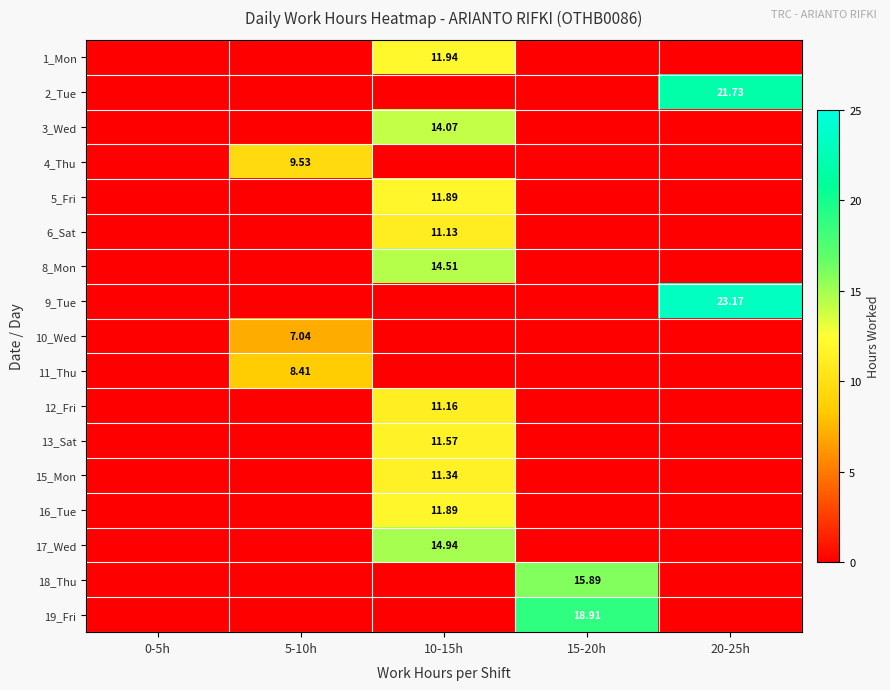

What is the spread (max minus min) of values at 20-25h?

23.2